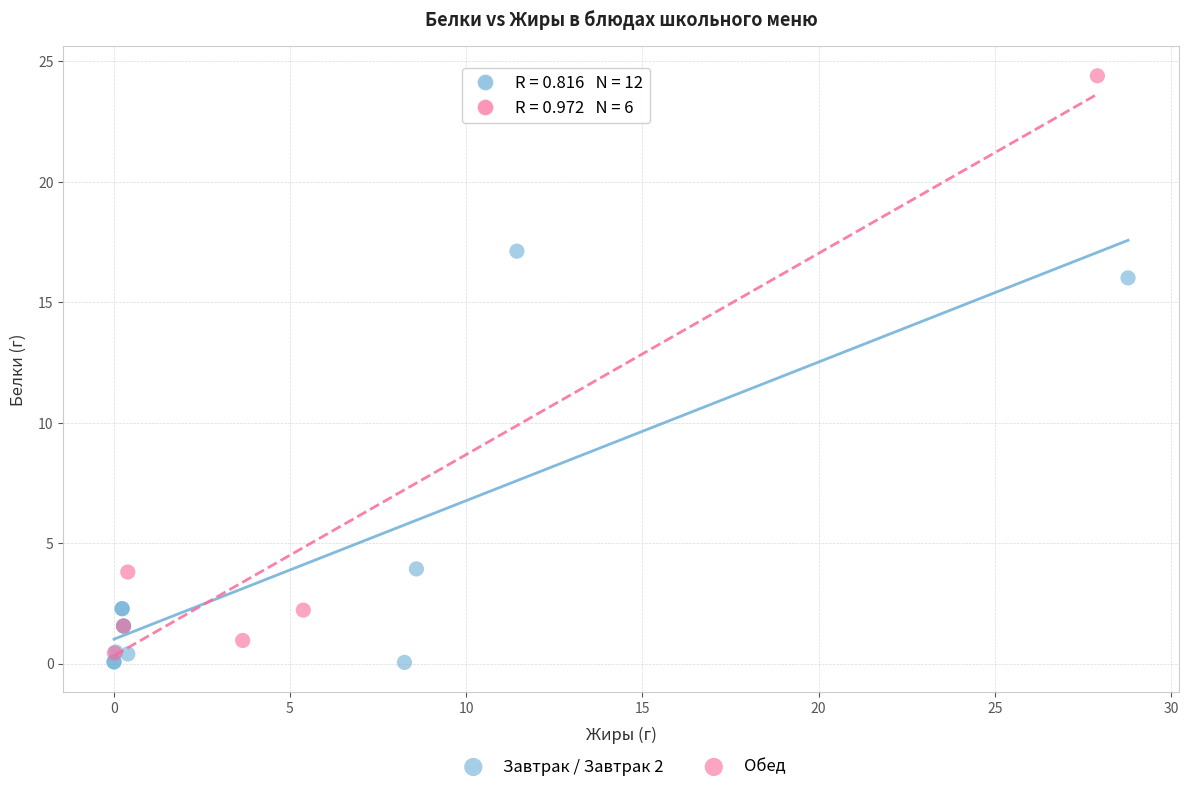

Which series has the largest Y range (max minus min)?

Обед